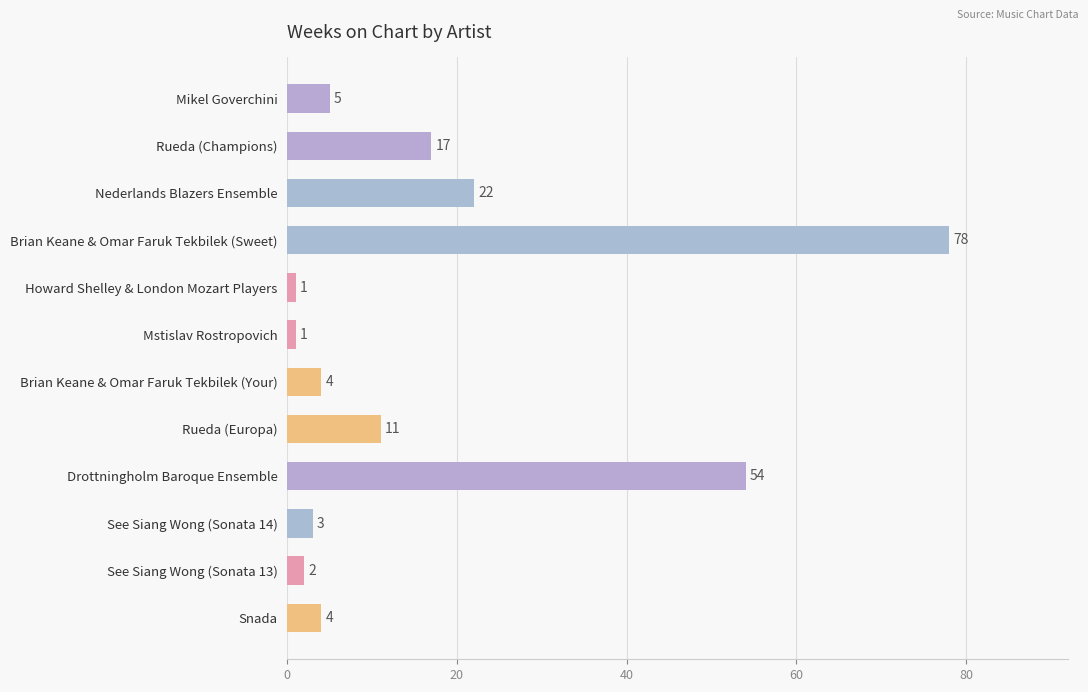

Which category has the highest value across all series?

Brian Keane & Omar Faruk Tekbilek (Sweet)